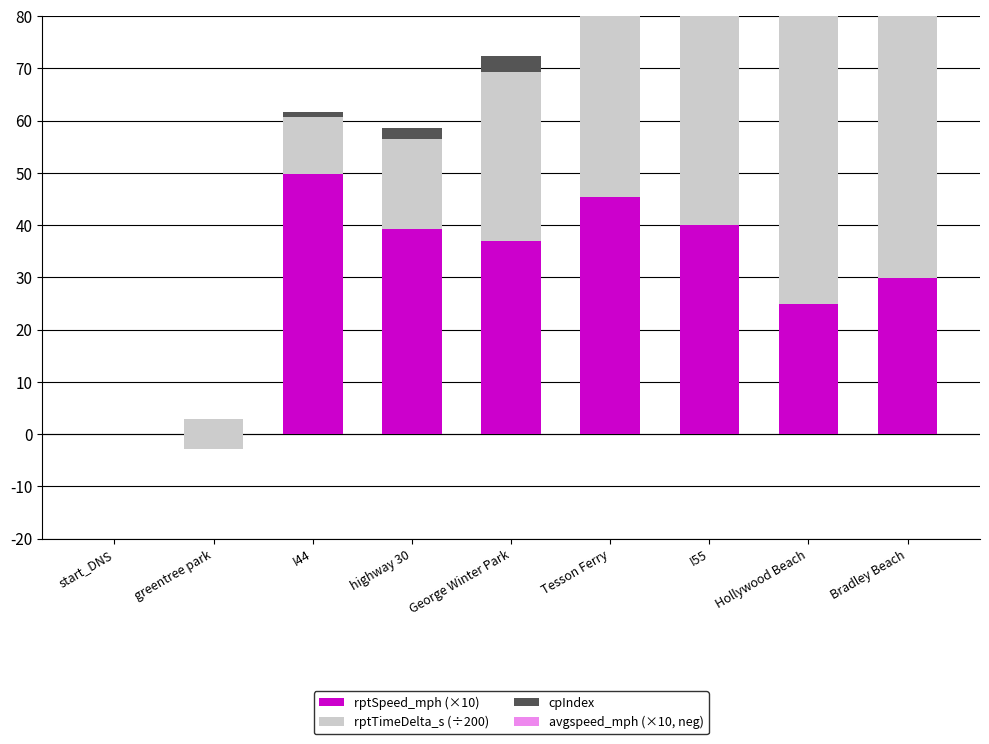

How many values in the cpIndex series are below 3?

4